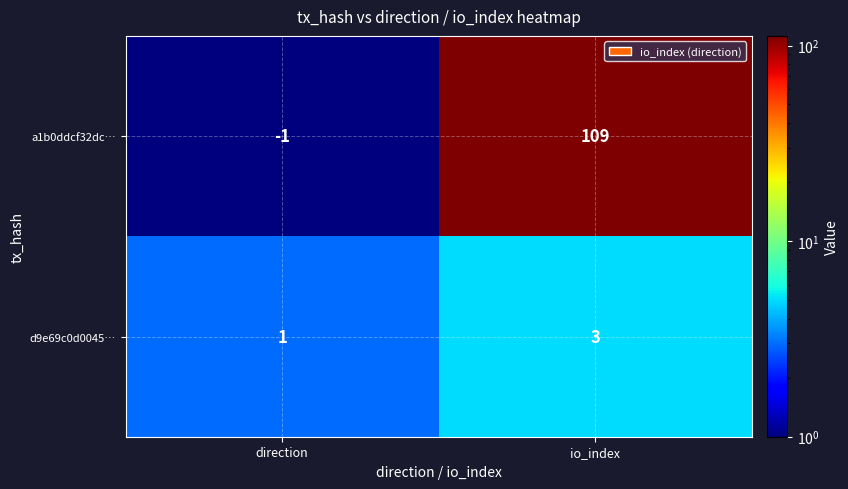

What is the sum of the d9e69c0d0045… values at io_index and direction?

4